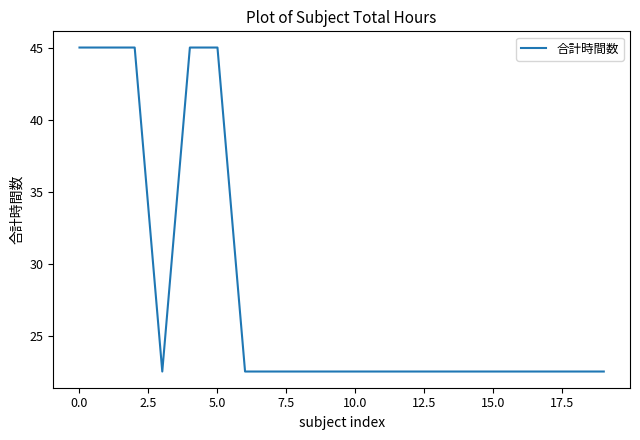

What is the difference between the maximum and minimum values?

22.5